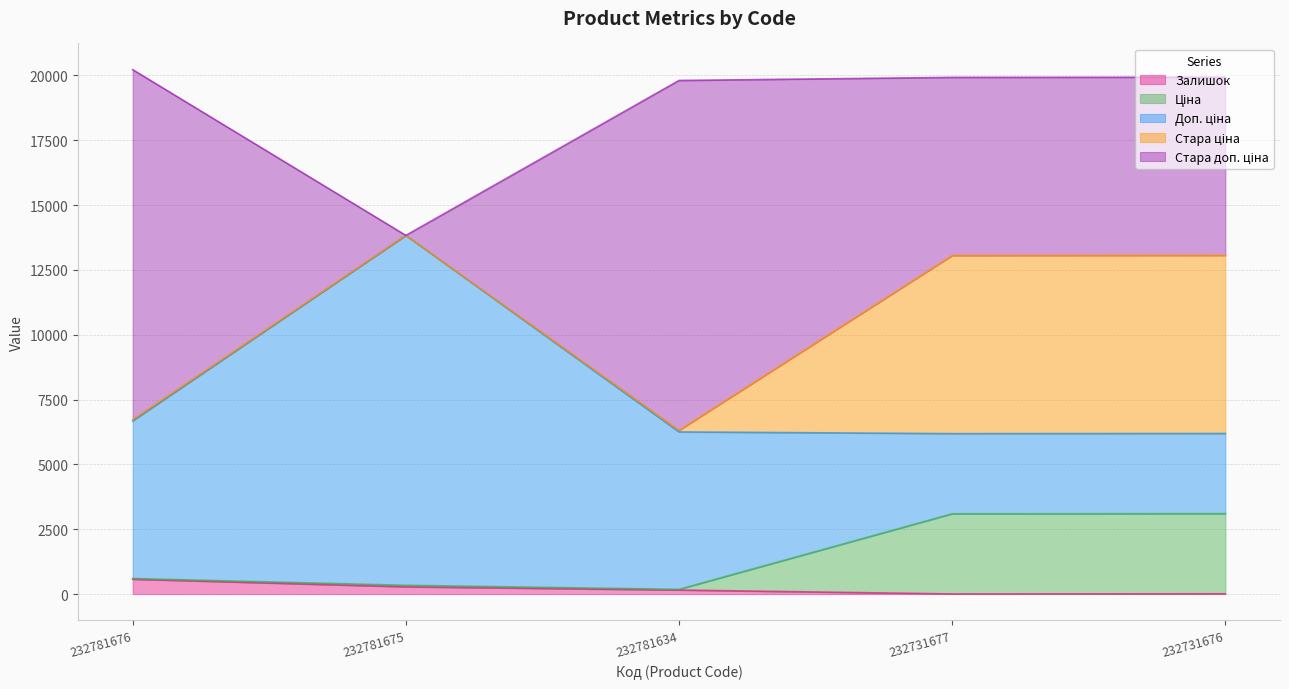

Where does the Стара ціна series first go above 59?

232781676